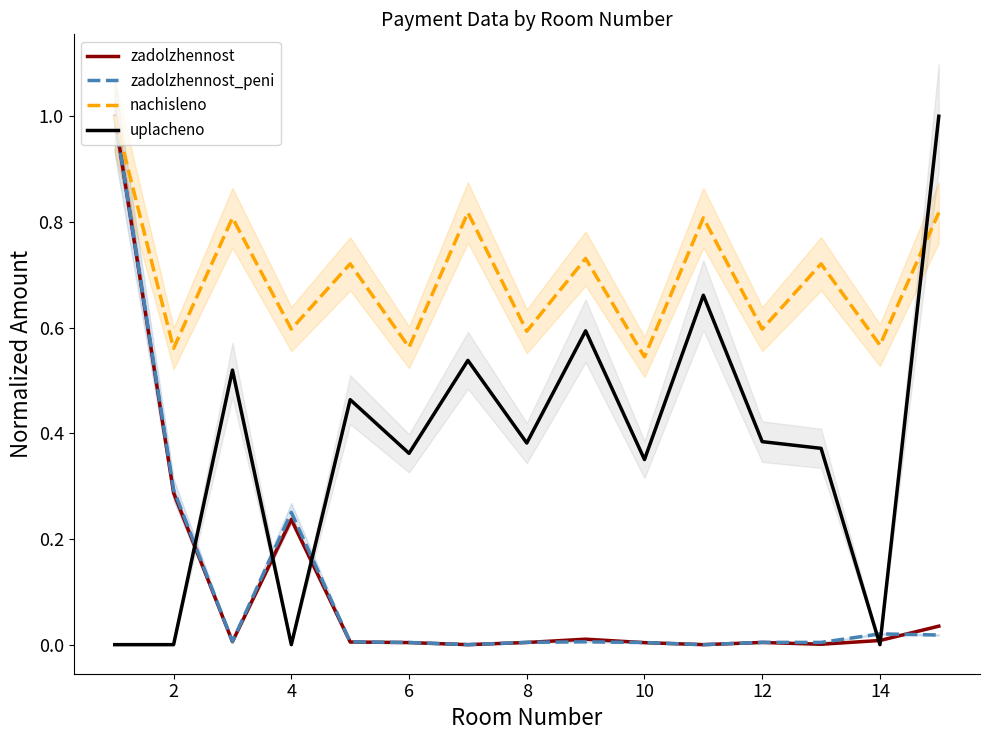

How many intersections are there between nachisleno and uplacheno?

1